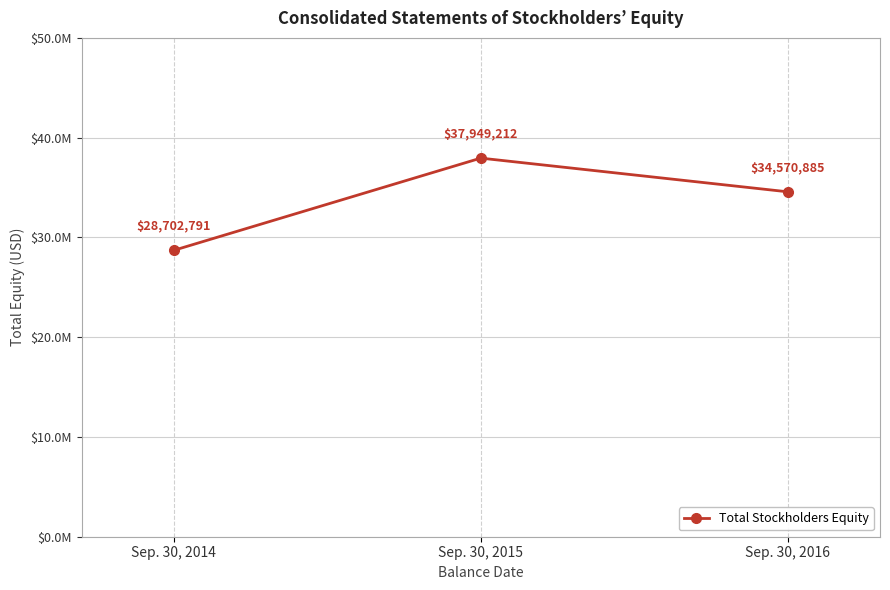

Reading right to left, list all the values displayed in this chart.

34570885	37949212	28702791